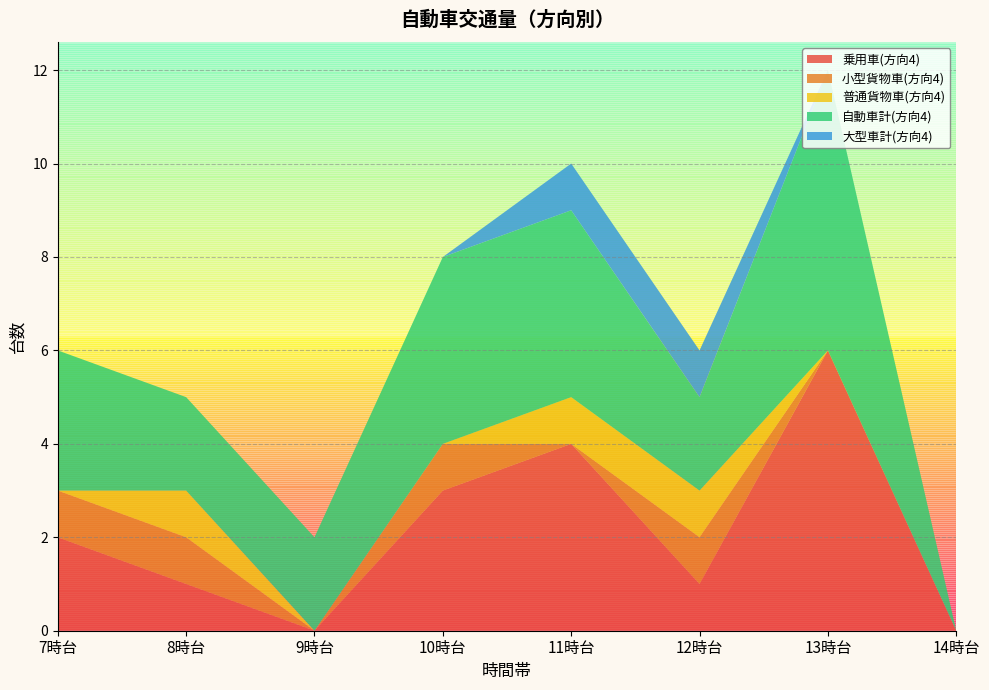

Reading left to right, list all the values displayed in this chart.

乗用車(方向4): 2	1	0	3	4	1	6	0
小型貨物車(方向4): 1	1	0	1	0	1	0	0
普通貨物車(方向4): 0	1	0	0	1	1	0	0
自動車計(方向4): 3	2	2	4	4	2	6	0
大型車計(方向4): 0	0	0	0	1	1	0	0